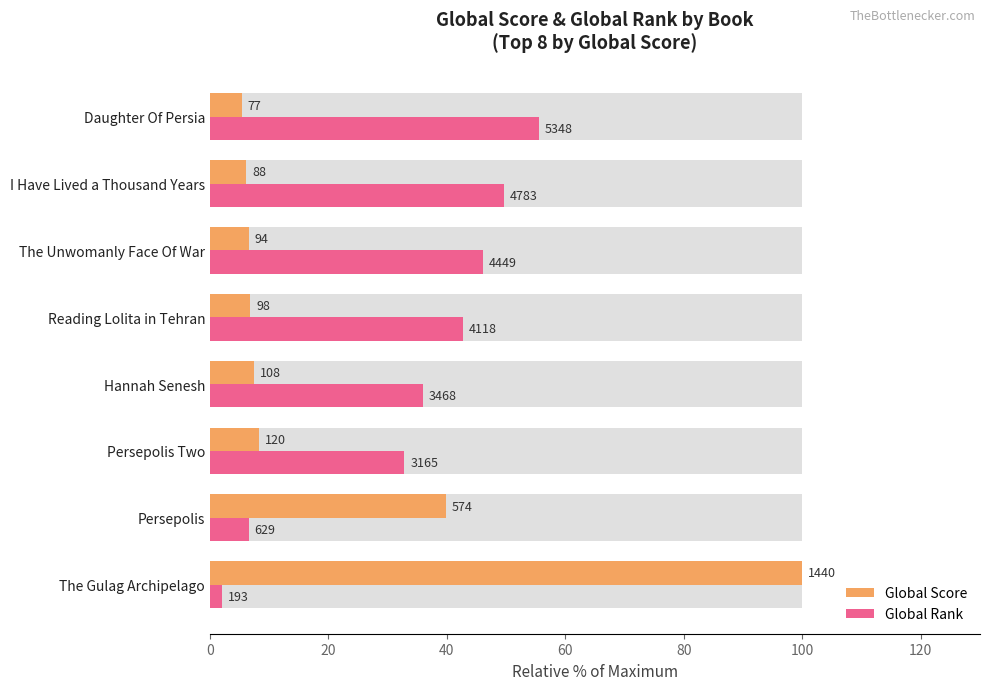

Is the value of Global Score at The Unwomanly Face Of War greater than the value of Global Rank at Hannah Senesh?

No